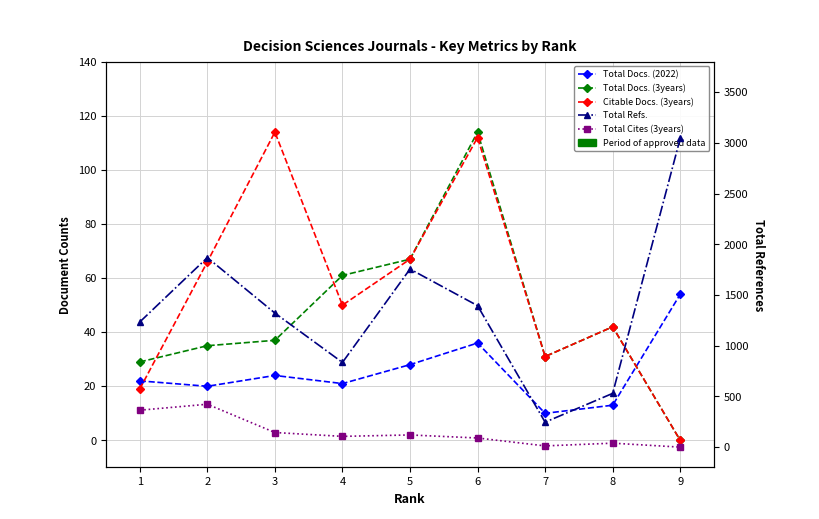

True or false: Citable Docs. (3years) has more than 0 interior local peaks.

True